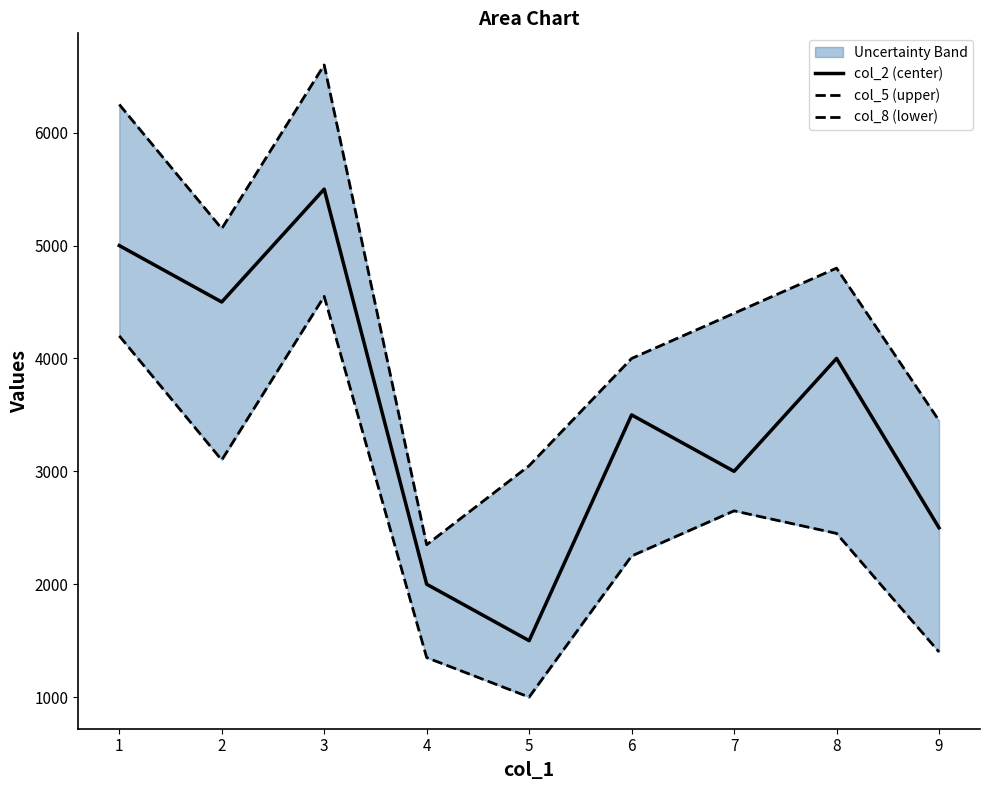

True or false: col_8 (lower) has more than 0 points higher than both neighbors.

True